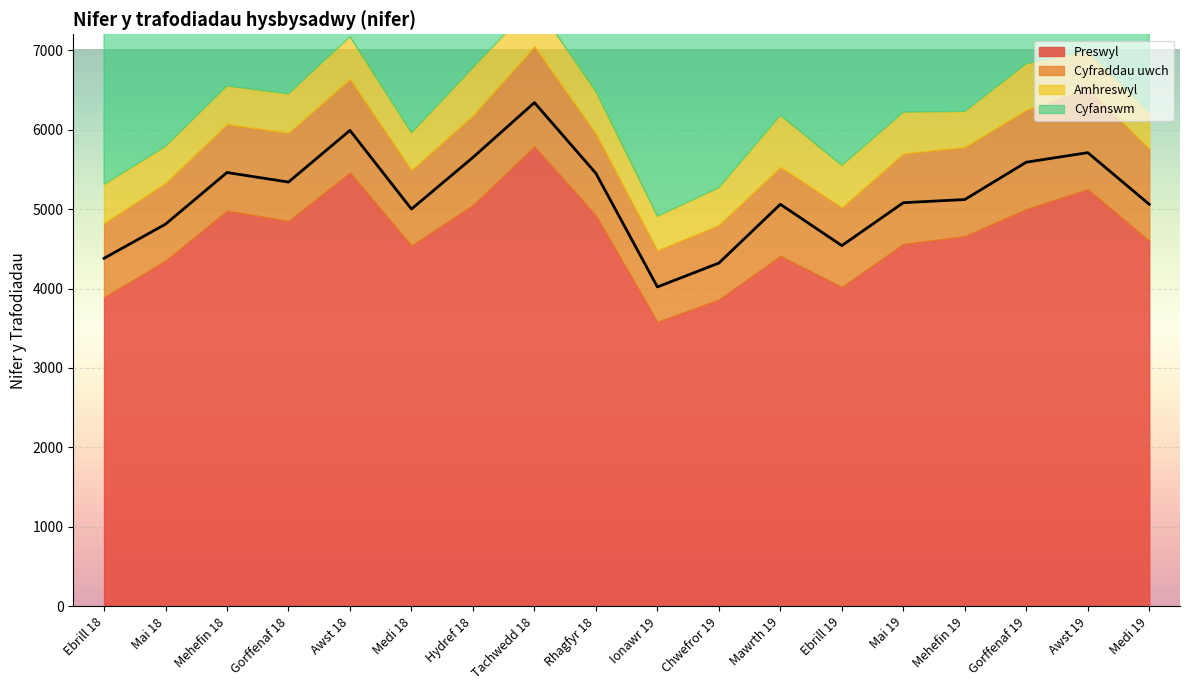

True or false: Cyfanswm and Amhreswyl intersect in this chart.

False